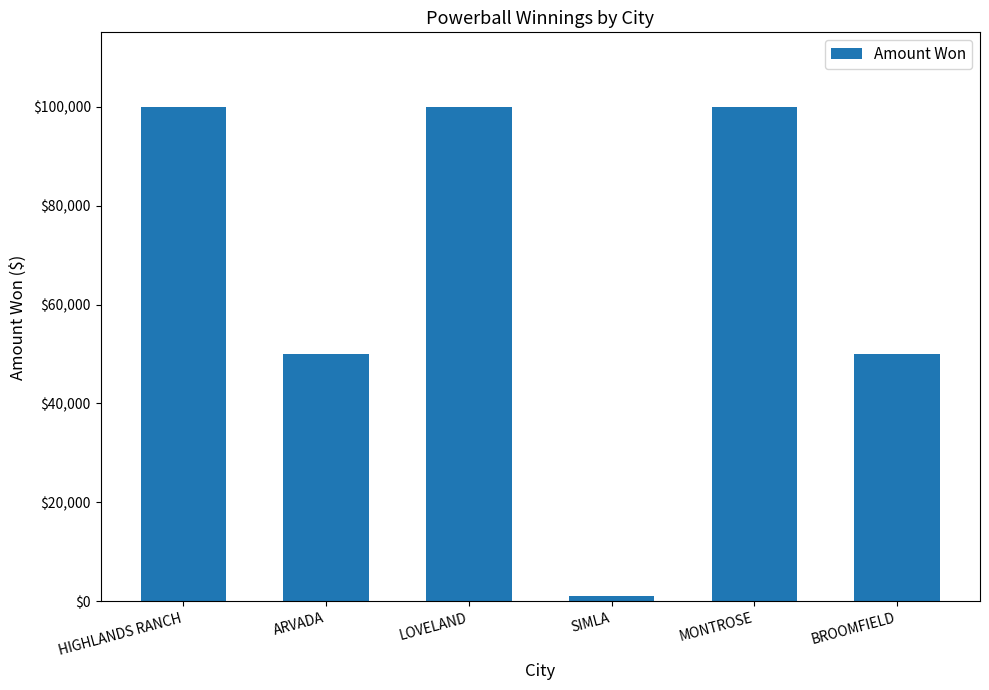

Is it true that the value at SIMLA is 1000?

True